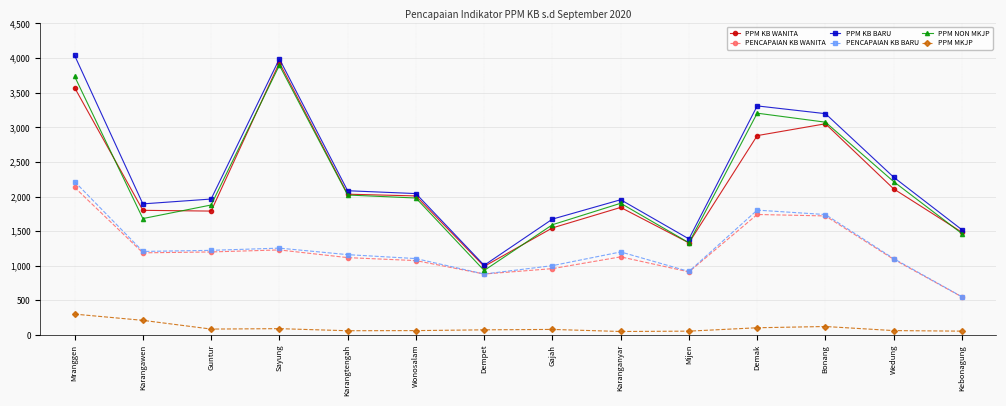

True or false: PPM KB BARU and PPM MKJP cross at least once.

False